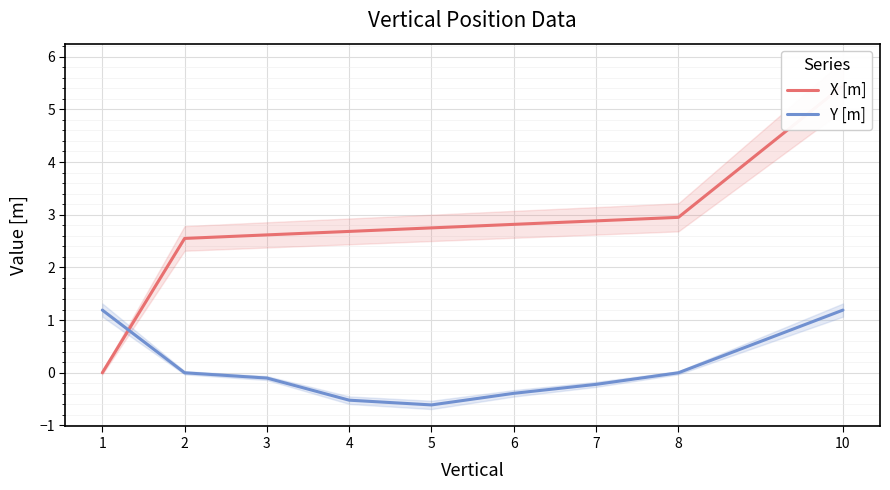

Reading left to right, transcribe all the data shown in this chart.

X [m]: 1=0.0	2=2.5	3=2.6	4=2.7	5=2.8	6=2.8	7=2.9	8=3.0	10=5.5
Y [m]: 1=1.2	2=0.0	3=-0.1	4=-0.5	5=-0.6	6=-0.4	7=-0.2	8=0.0	10=1.2